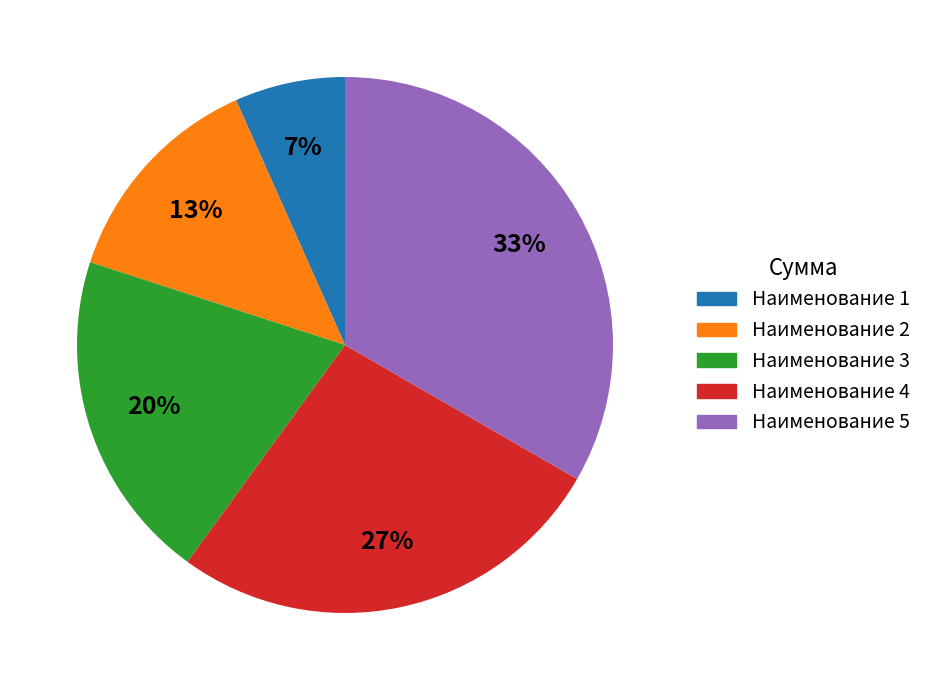

Which category has the smallest portion of the pie?

Наименование 1